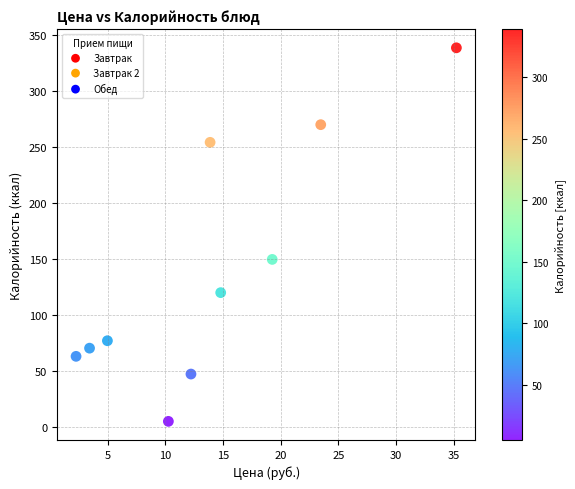

What is the range of Y values (max minus min)?

334.0